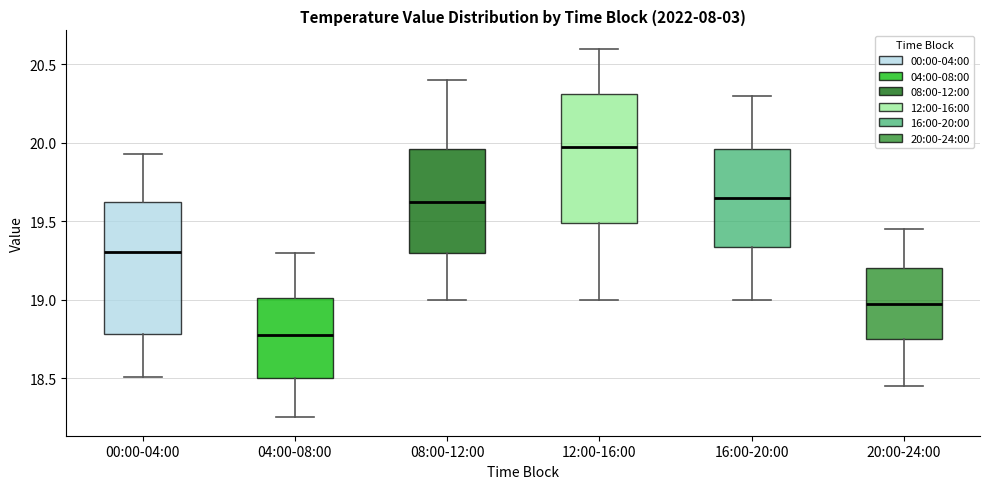

Where is the lower edge of the box for 04:00-08:00 on the y-axis? The values are not printed on the chart, so give them approximately, as read against the axis.

18.50